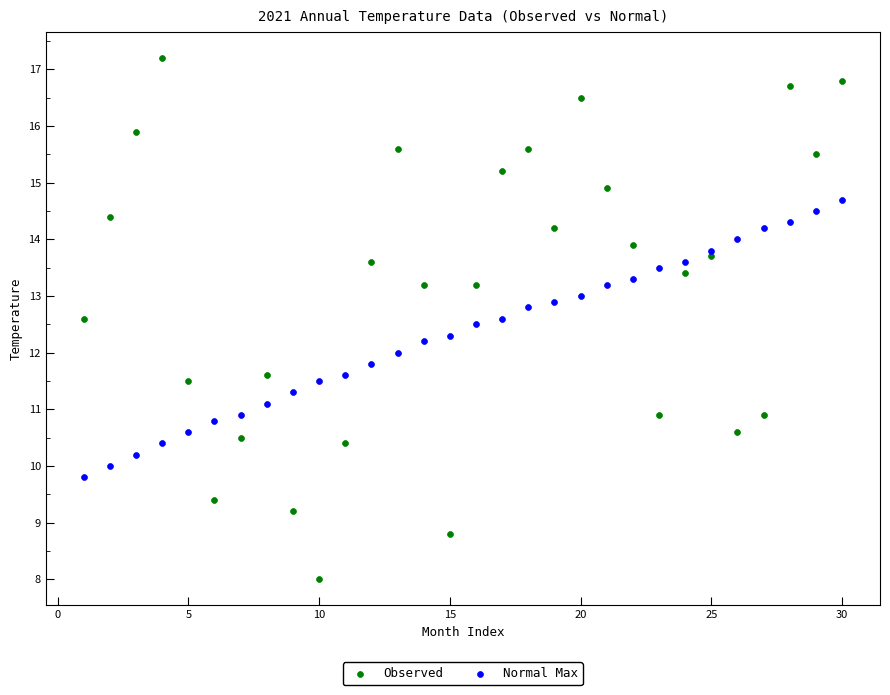

Which series contains the lowest Y value?

Observed